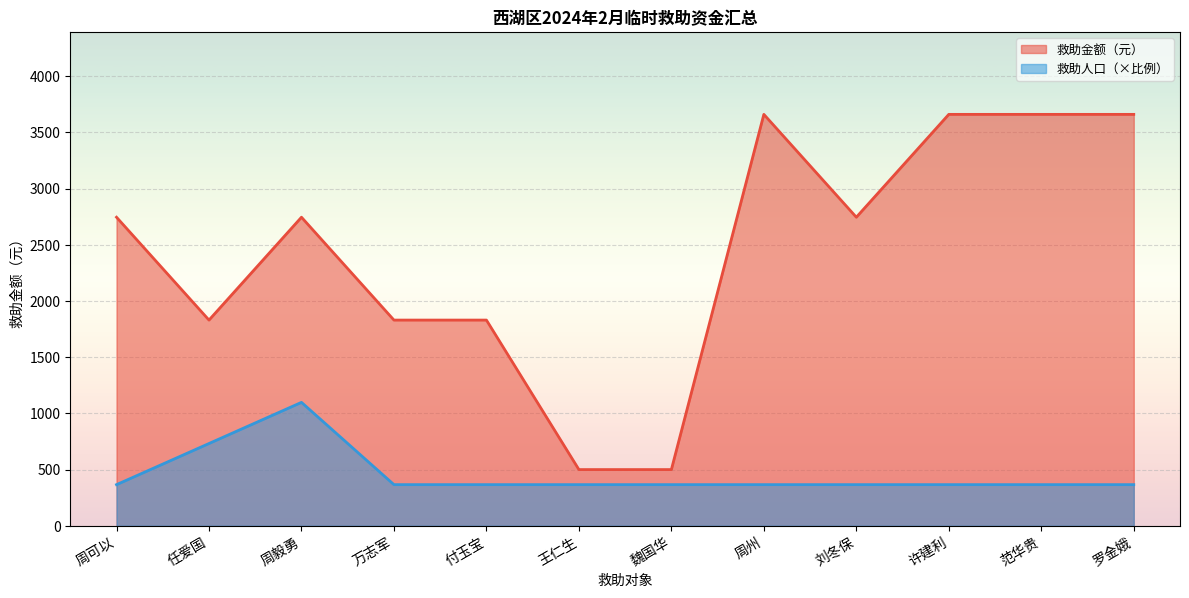

How many categories are shown in the chart?

12